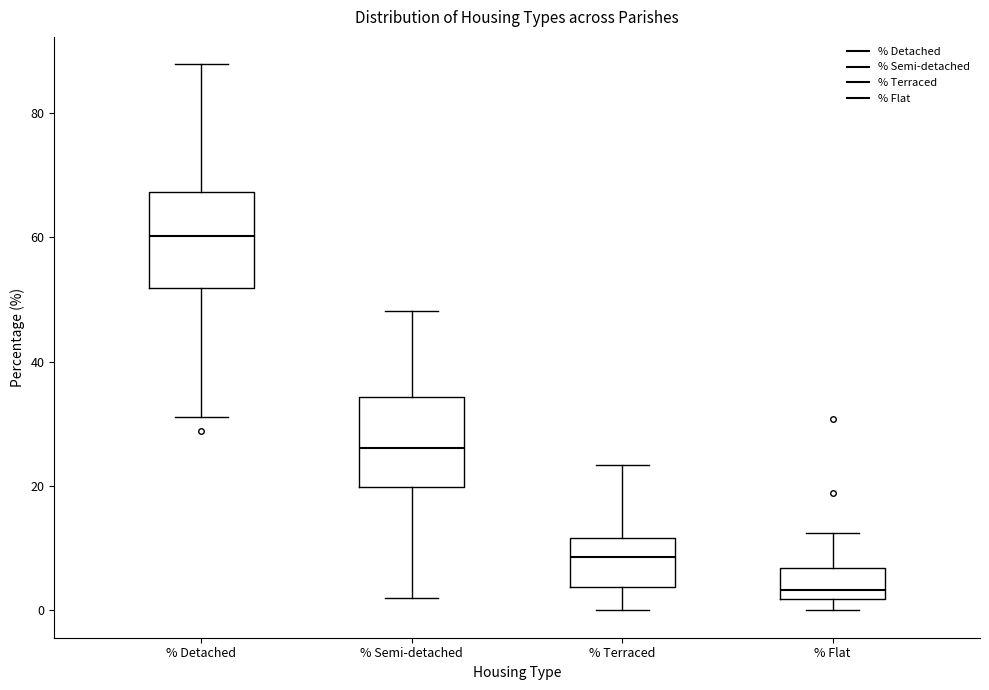

Where does the median line of the box for % Terraced sit on the y-axis? The values are not printed on the chart, so give them approximately, as read against the axis.

8